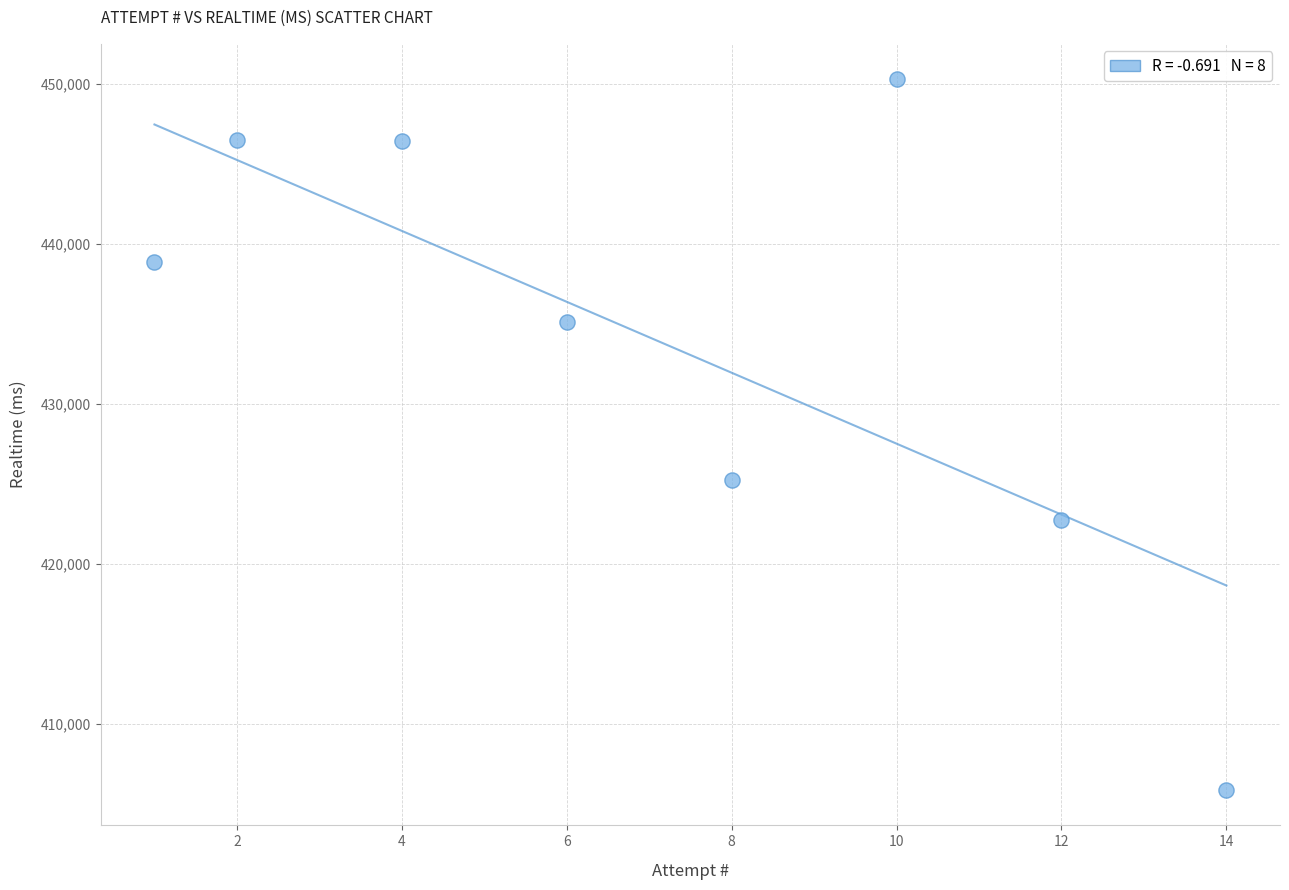

What Y value in the scatter plot is closest to 428062?

425215